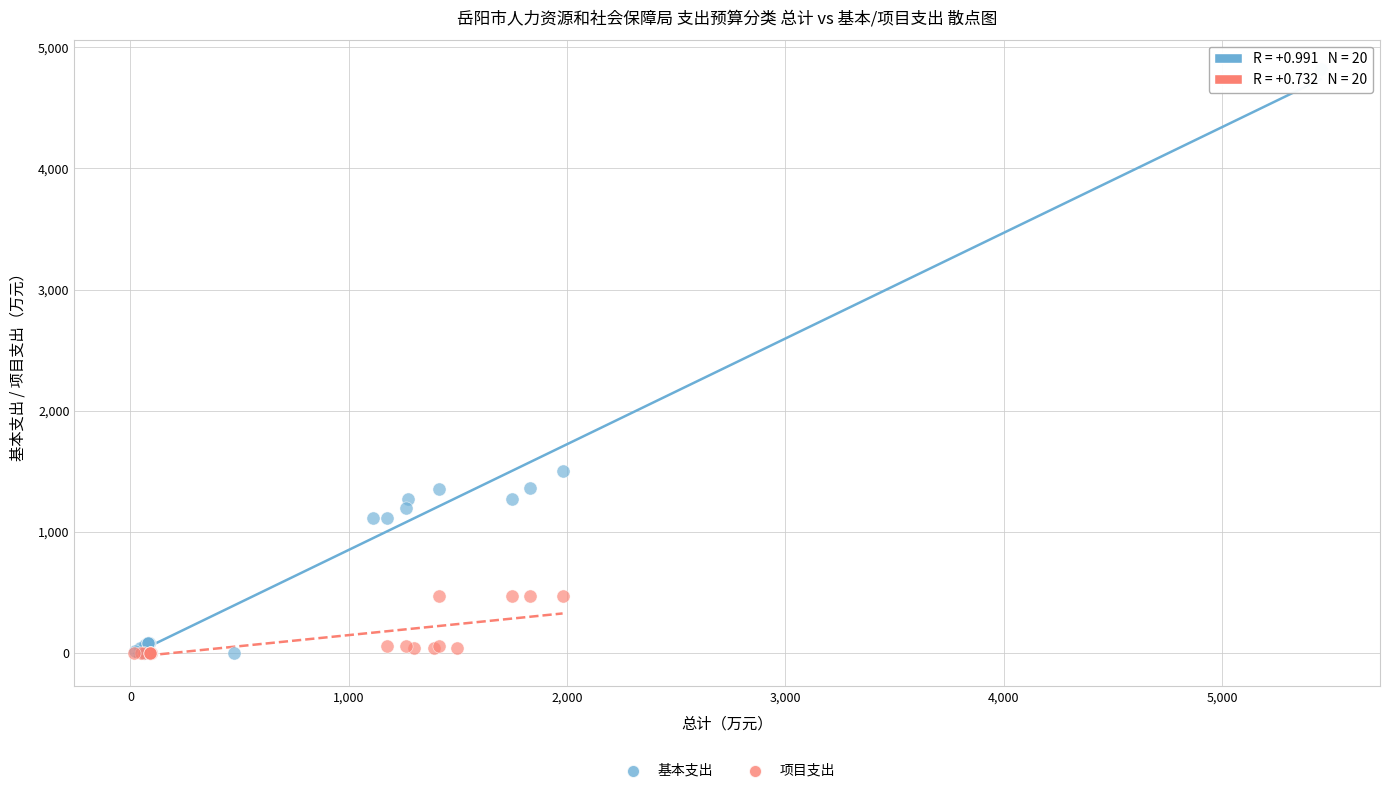

What are all the series names shown in the legend?

基本支出, 项目支出